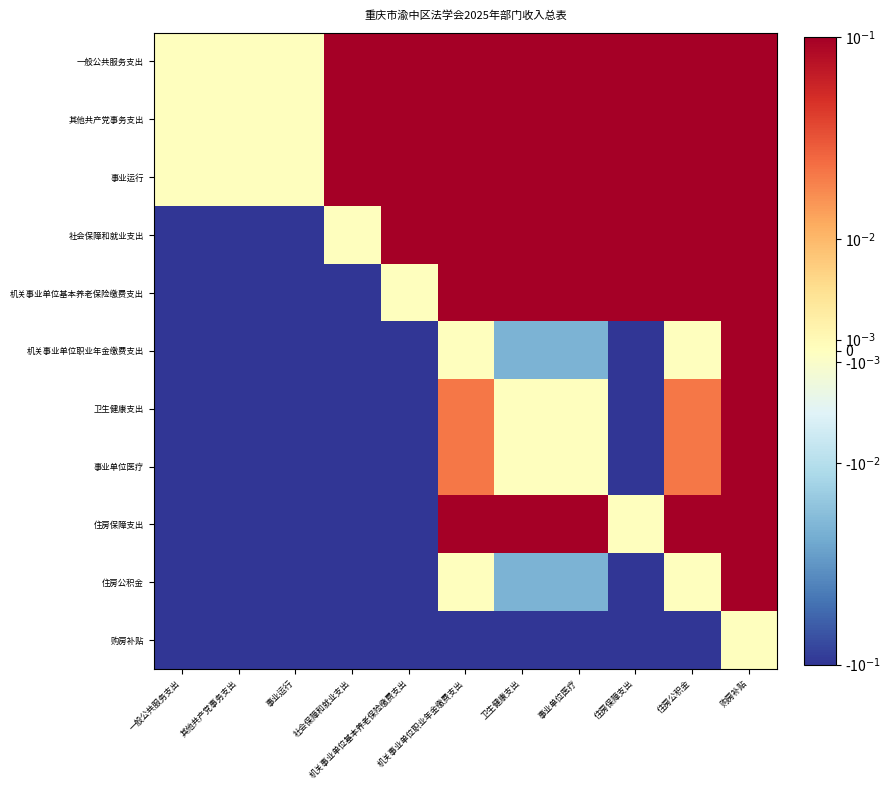

Which label corresponds to the smallest value in the chart?

一般公共服务支出